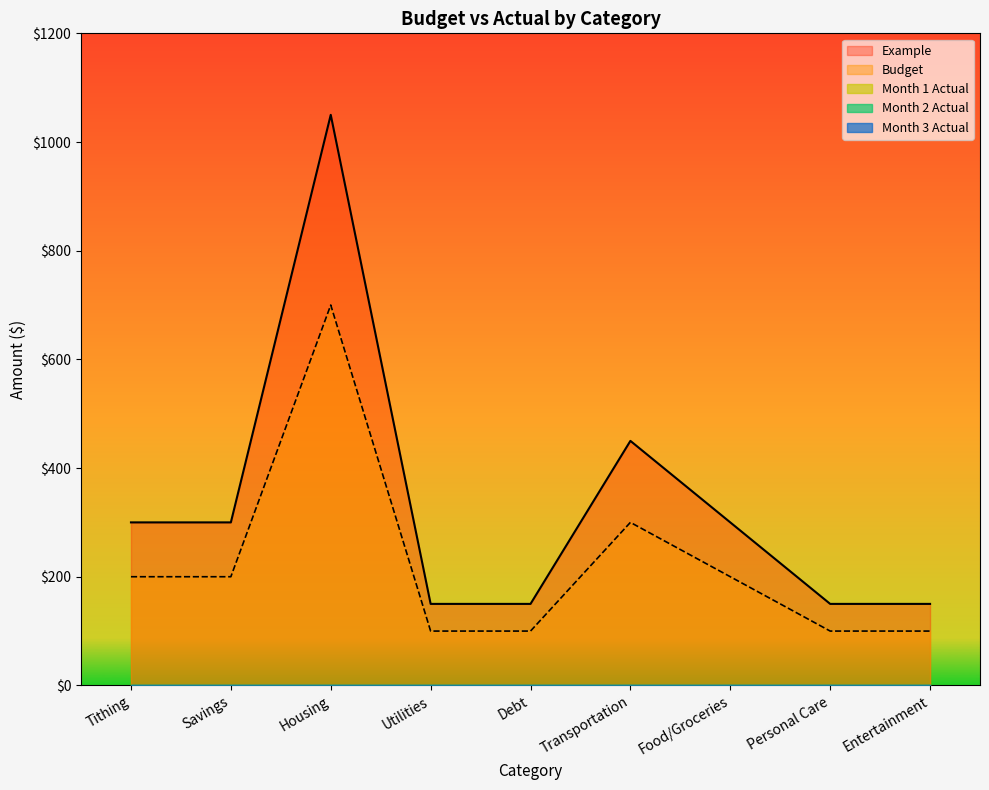

How many lines are shown in the chart?

5